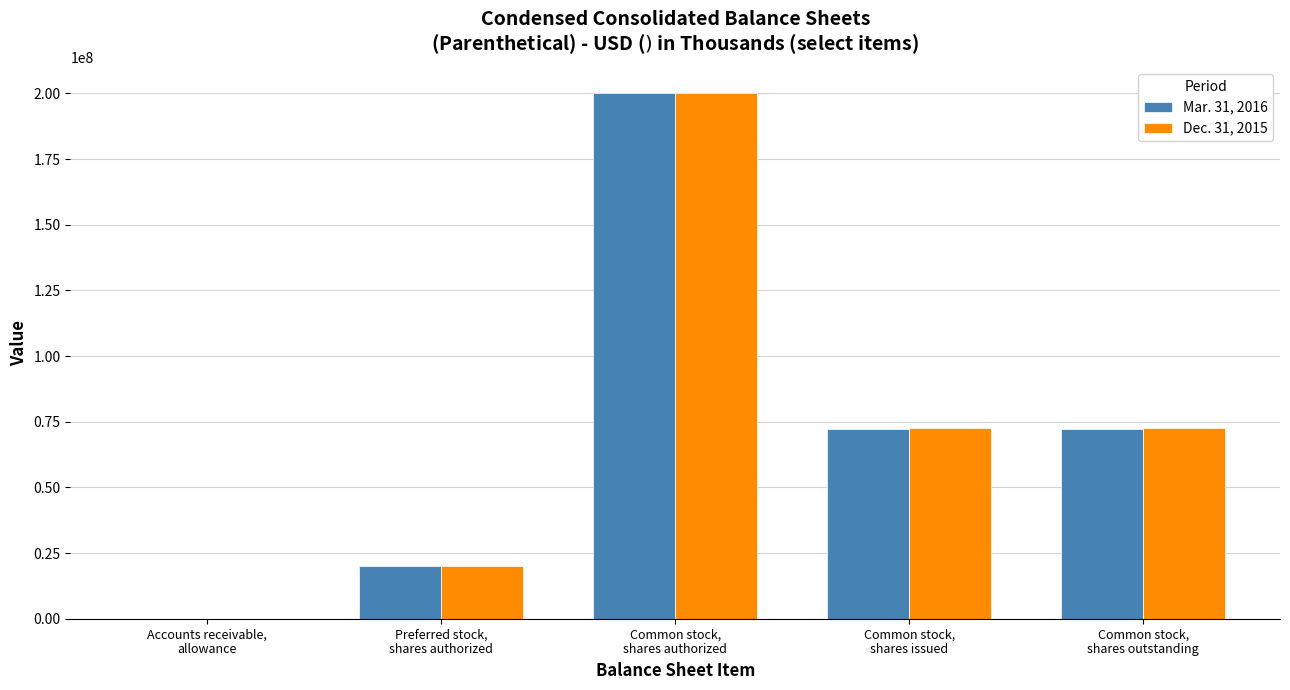

What value does the Mar. 31, 2016 series have at Common stock,
shares authorized, to the nearest 100?

200000000